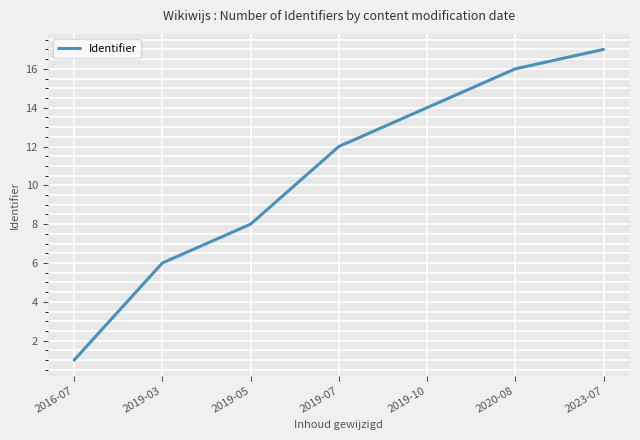

True or false: the data shows 16 at 2020-08.

True